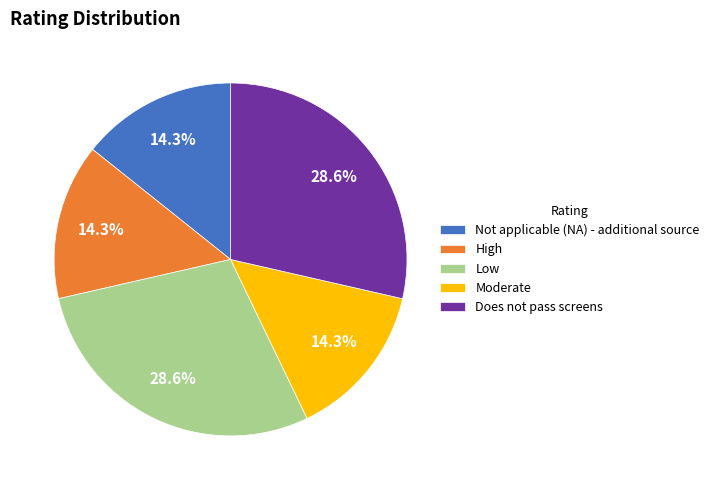

True or false: Not applicable (NA) - additional source accounts for 5% of the total.

False